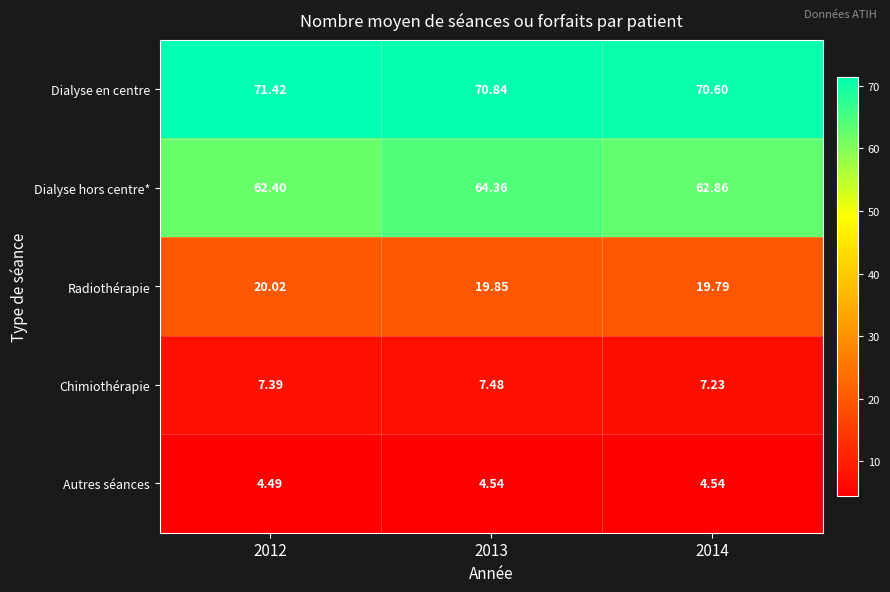

Which category has the lowest value across all series?

2012